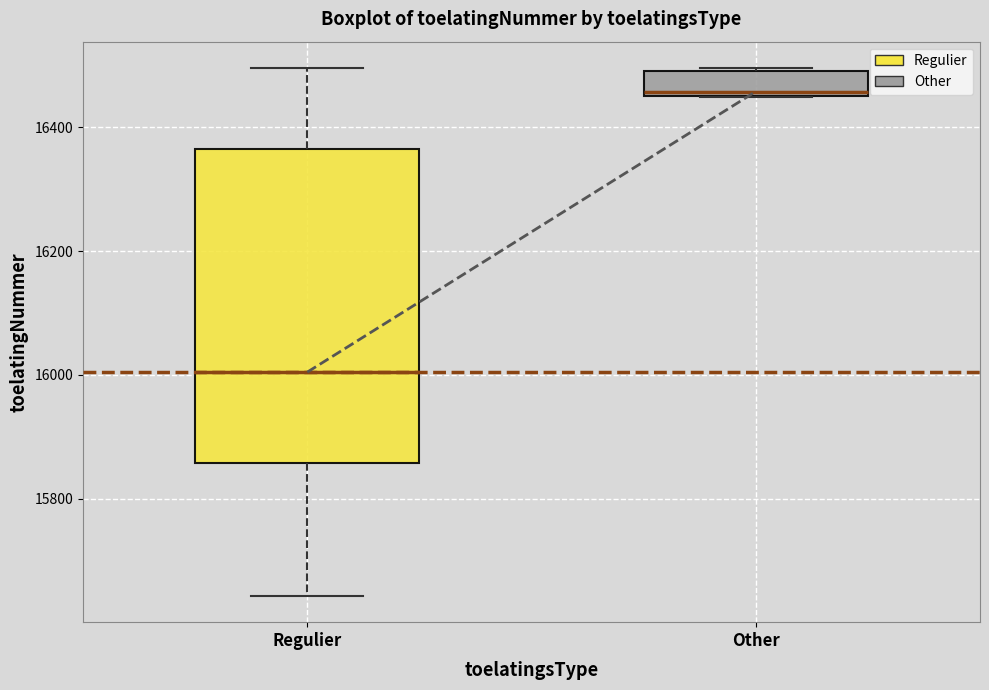

Reading left to right, read every box against the y-axis: the position of its median line, the range the box covers, and the ends of its whiskers. The values are not printed on the chart, so give them approximately, as read against the axis.

Regulier: median 16000, box 15860 to 16360, whiskers 15640 to 16500
Other: median 16460 (just above the box's lower edge), box 16460 to 16500, whiskers 16460 to 16500